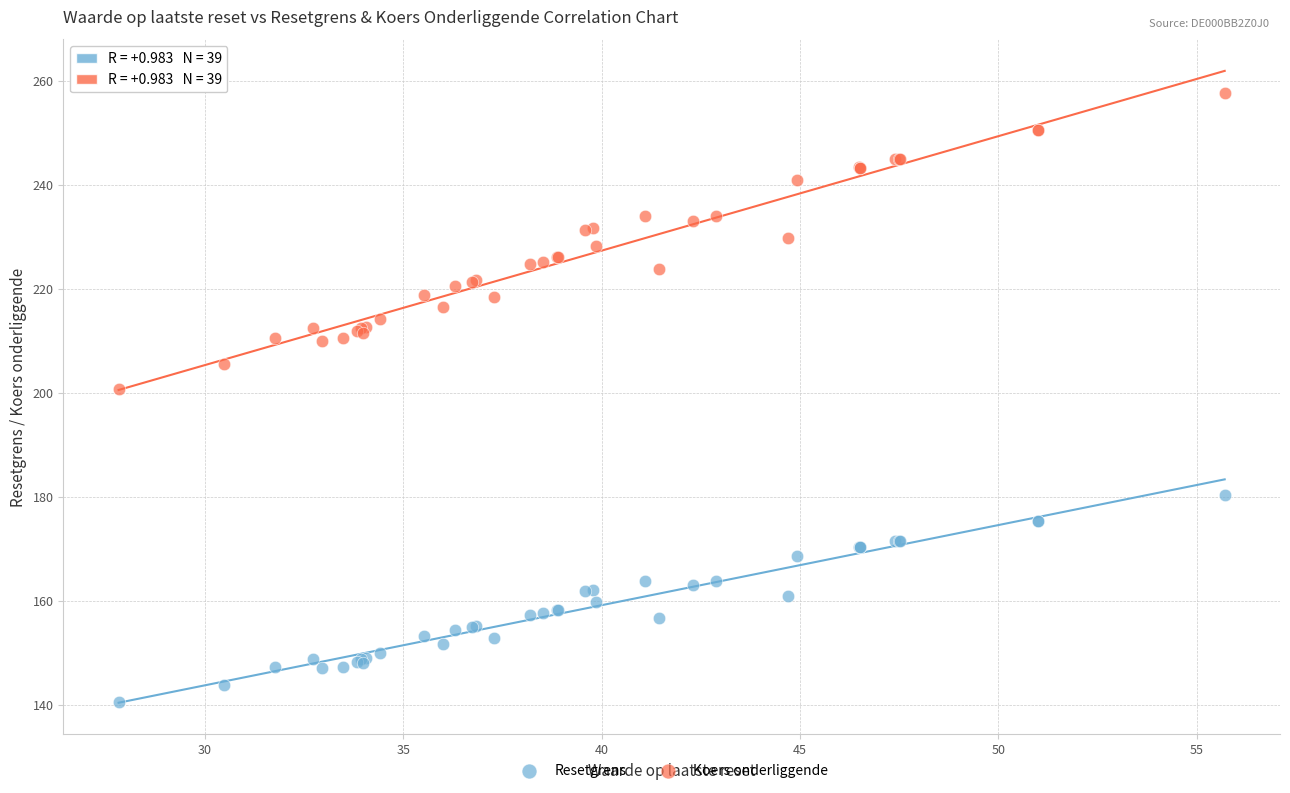

What are all the series names shown in the legend?

Resetgrens, Koers onderliggende